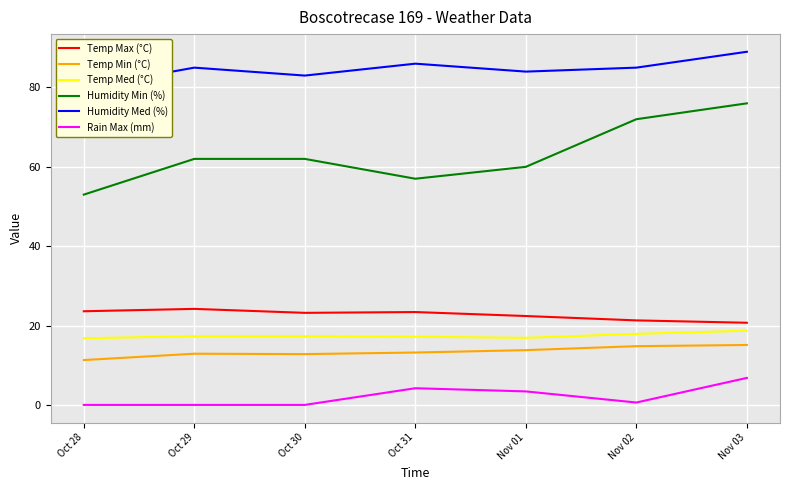

In Temp Max (°C), how many points are lower than both neighbors (excluding endpoints)?

1